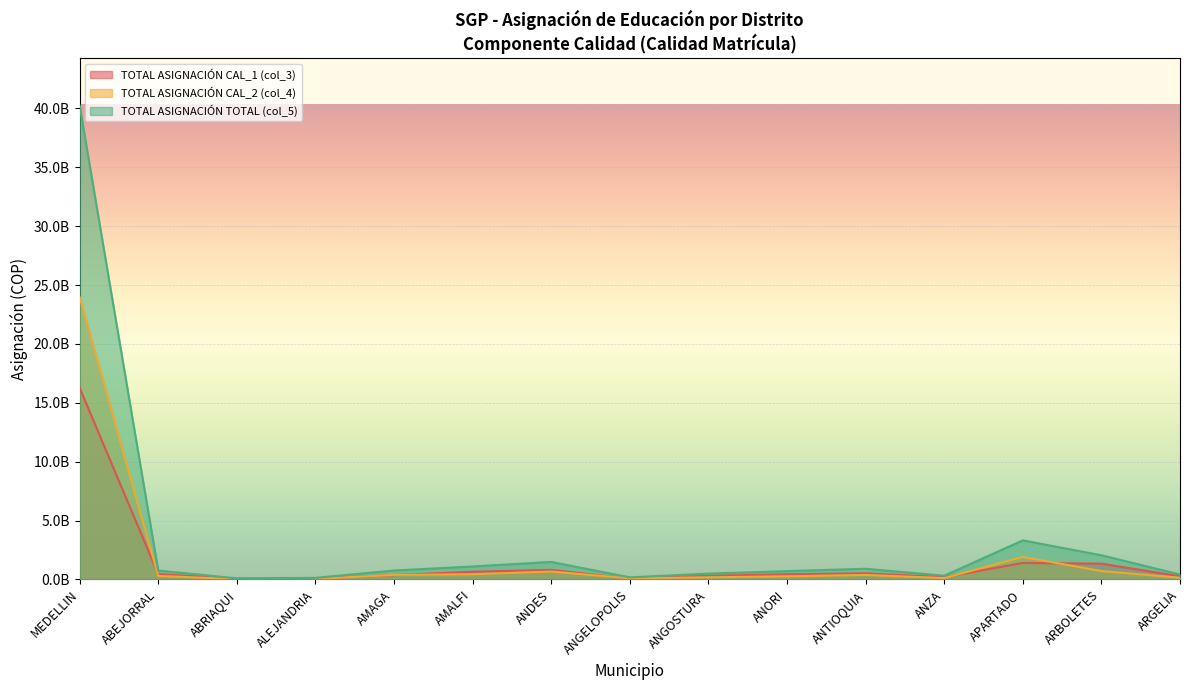

Where is TOTAL ASIGNACIÓN CAL_1 (col_3) nearest to the value 8170229695?

APARTADO